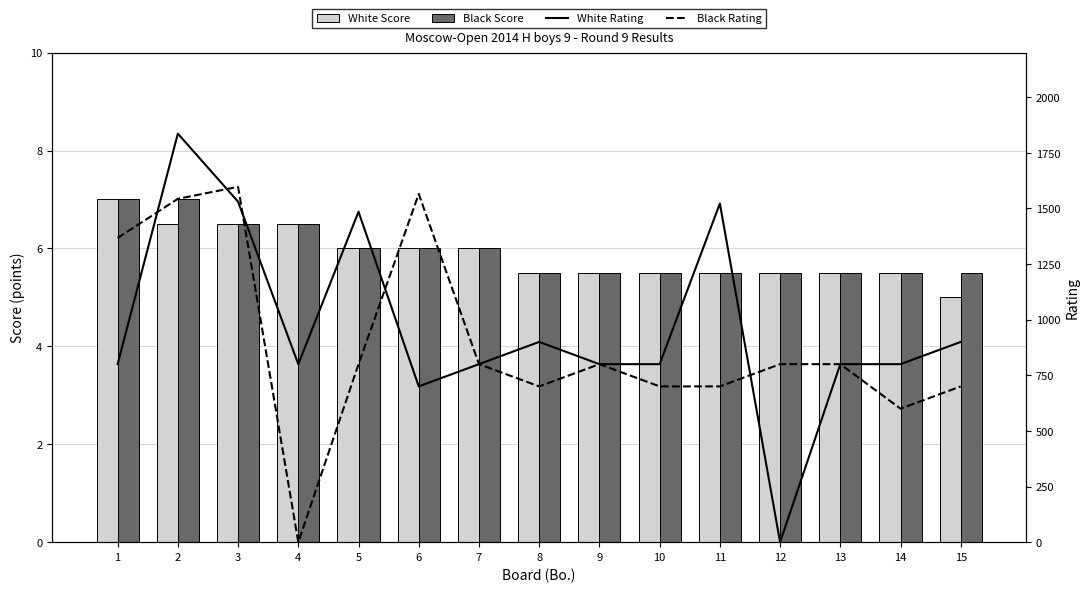

Reading left to right, transcribe all the data shown in this chart.

White Score: 1=7.0	2=6.5	3=6.5	4=6.5	5=6.0	6=6.0	7=6.0	8=5.5	9=5.5	10=5.5	11=5.5	12=5.5	13=5.5	14=5.5	15=5.0
Black Score: 1=7.0	2=7.0	3=6.5	4=6.5	5=6.0	6=6.0	7=6.0	8=5.5	9=5.5	10=5.5	11=5.5	12=5.5	13=5.5	14=5.5	15=5.5
White Rating: 1=800.0	2=1836.0	3=1530.0	4=800.0	5=1485.0	6=700.0	7=800.0	8=900.0	9=800.0	10=800.0	11=1522.0	12=0.0	13=800.0	14=800.0	15=900.0
Black Rating: 1=1367.0	2=1543.0	3=1597.0	4=0.0	5=800.0	6=1565.0	7=800.0	8=700.0	9=800.0	10=700.0	11=700.0	12=800.0	13=800.0	14=600.0	15=700.0